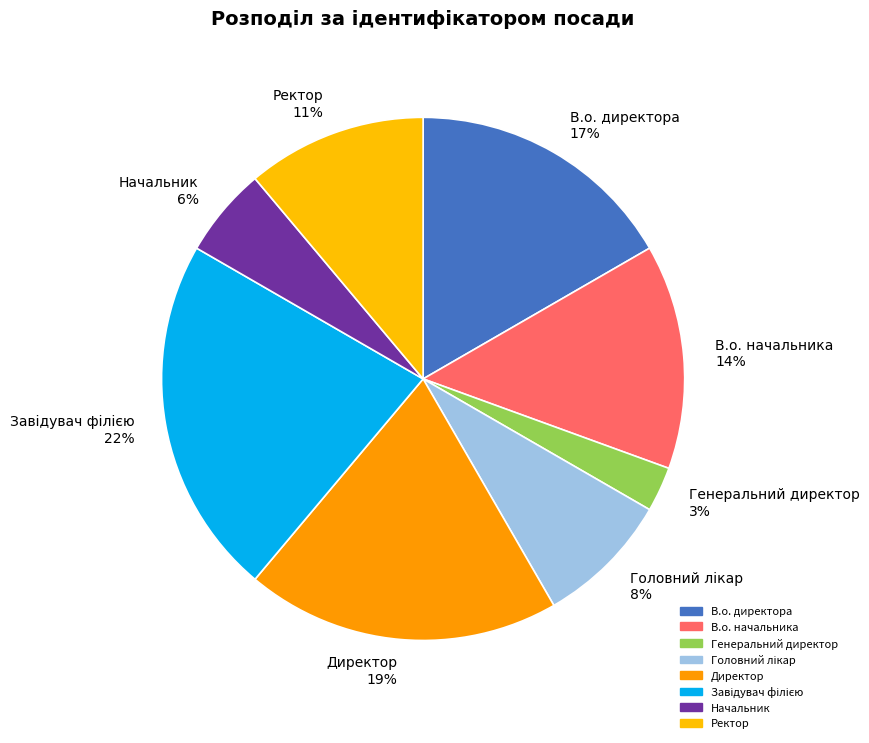

Combined, do В.о. директора and Генеральний директор account for over 50%?

No